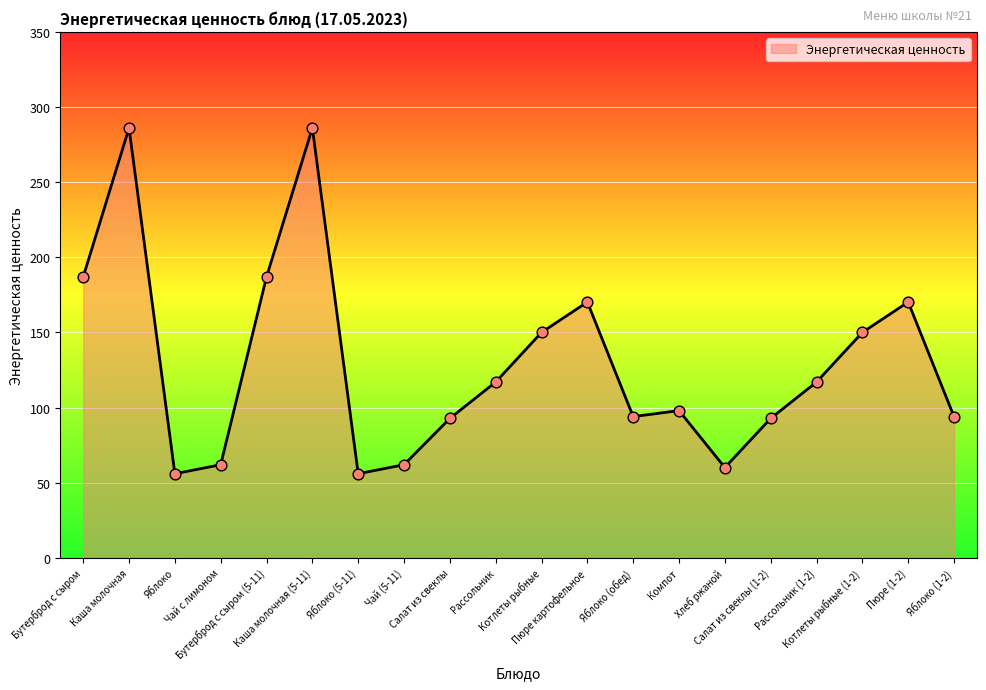

Which has a higher value, Яблоко or Яблоко (обед)?

Яблоко (обед)